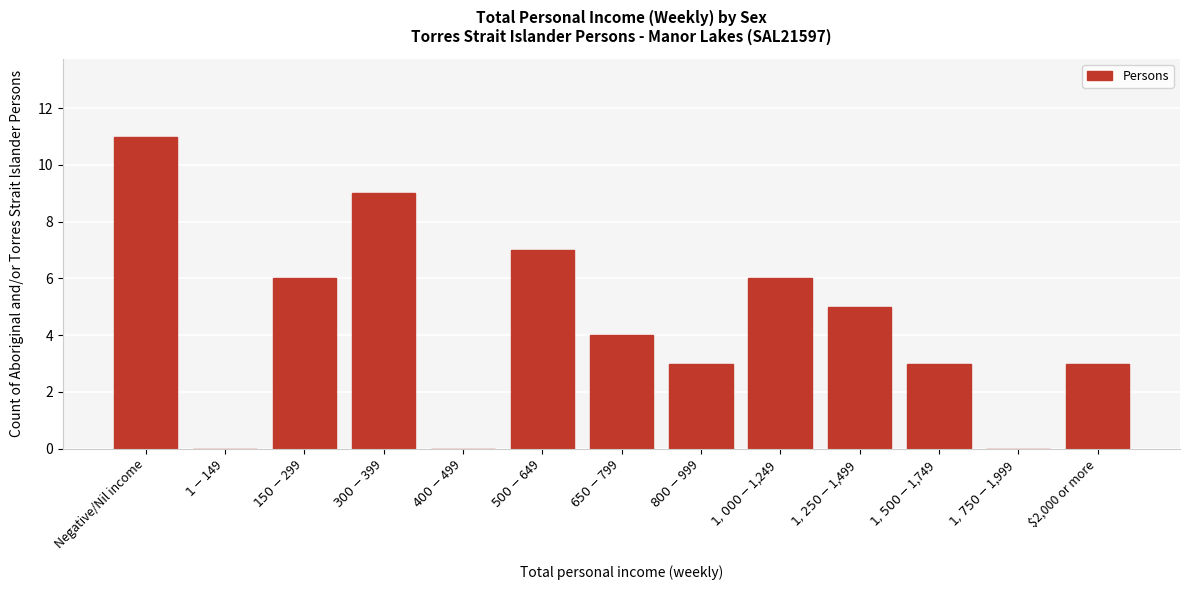

True or false: the data shows 4 at $2,000 or more.

False